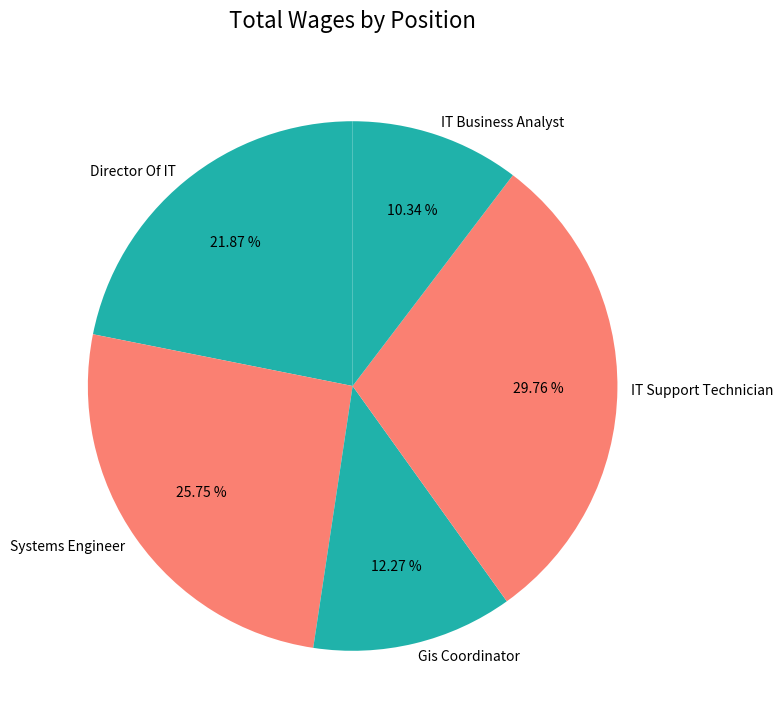

What is the total percentage of Systems Engineer and Director Of IT?

47.6%